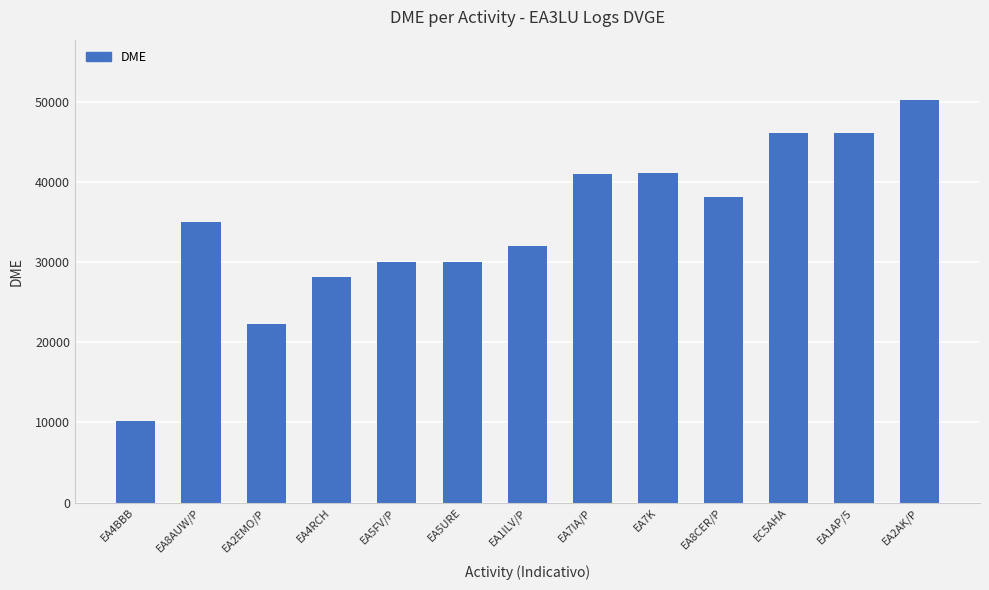

What is the label of the 3rd bar from the left?

EA2EMO/P